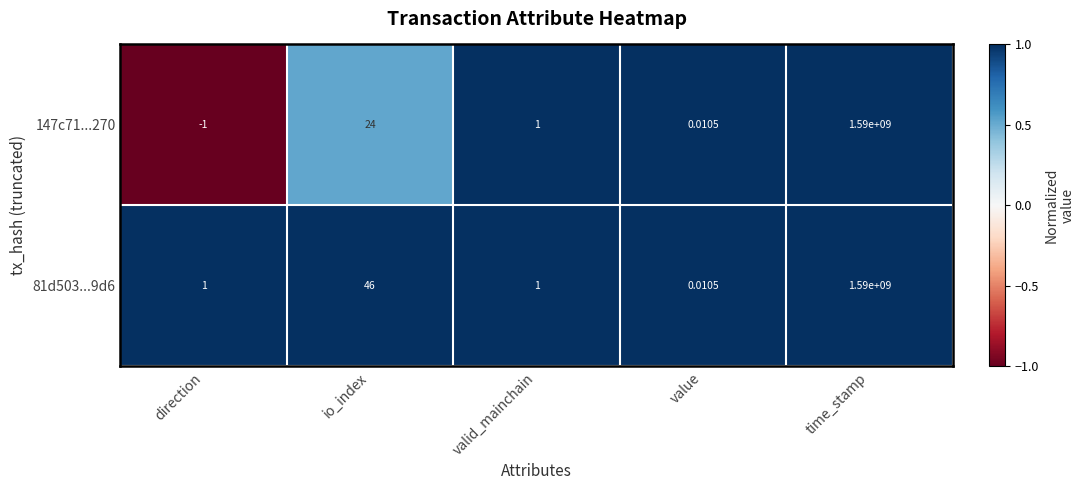

How many categories are shown in the chart?

5